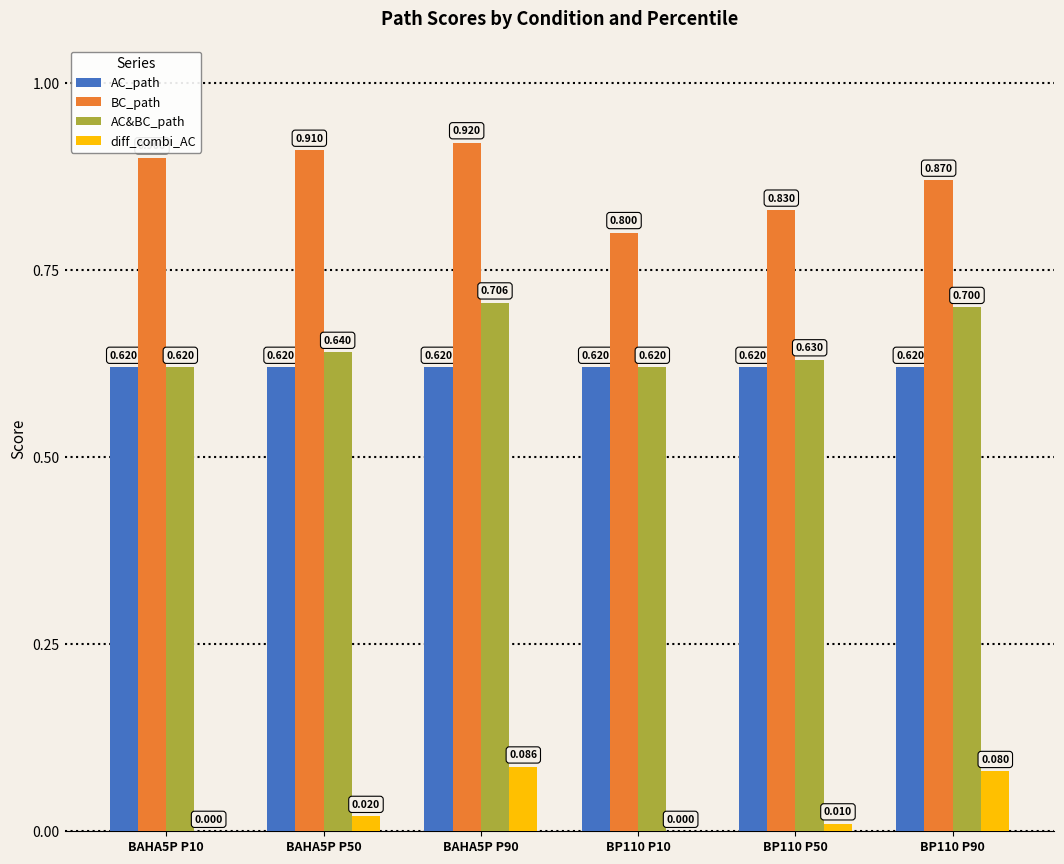

Is the value of diff_combi_AC at BP110 P10 greater than the value of BC_path at BAHA5P P10?

No